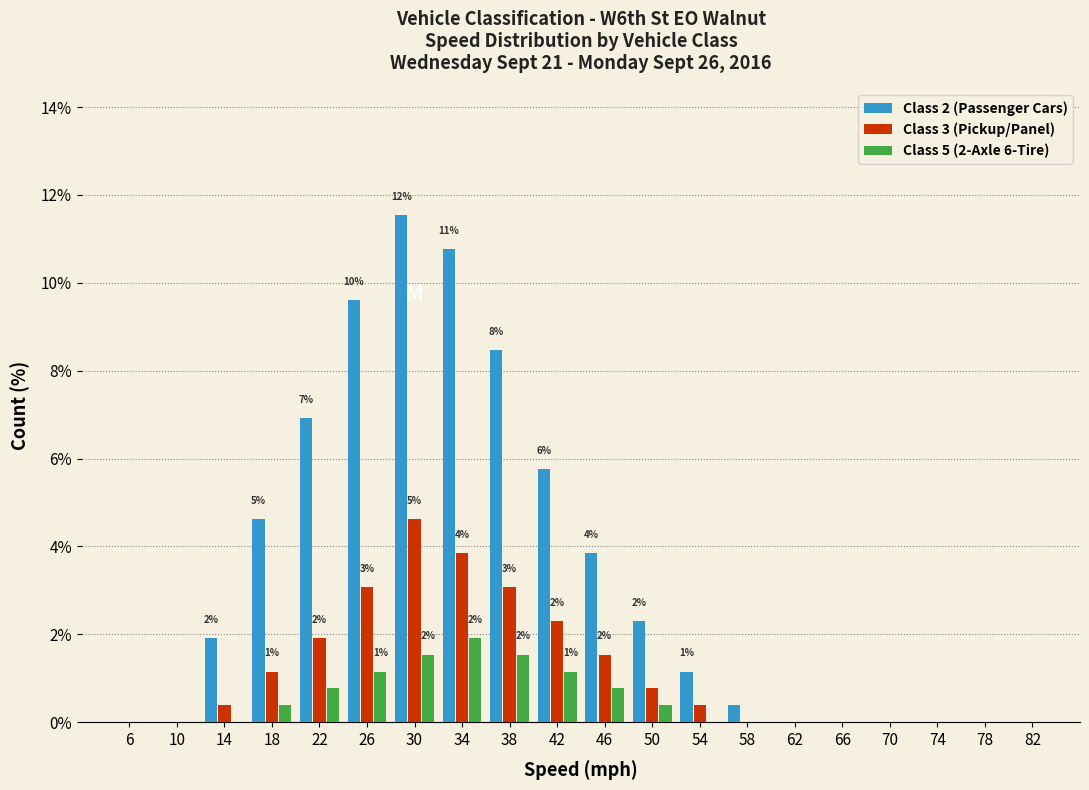

Which series has the largest total across all categories?

Class 2 (Passenger Cars)